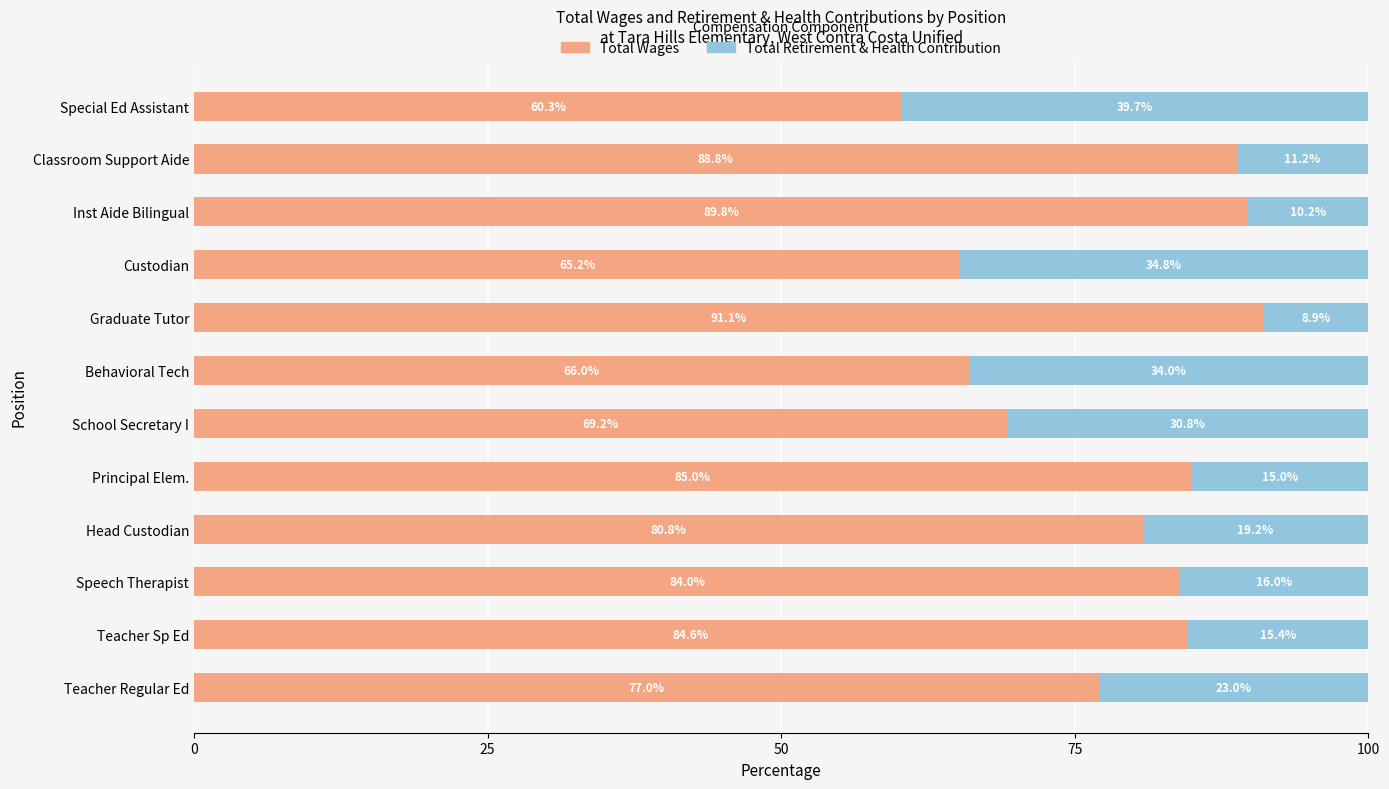

The Total Wages series shows 101.8 at Behavioral Tech. True or false?

False